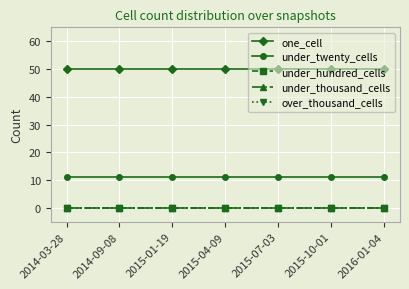

Is this an area chart (filled region under the line)?

No